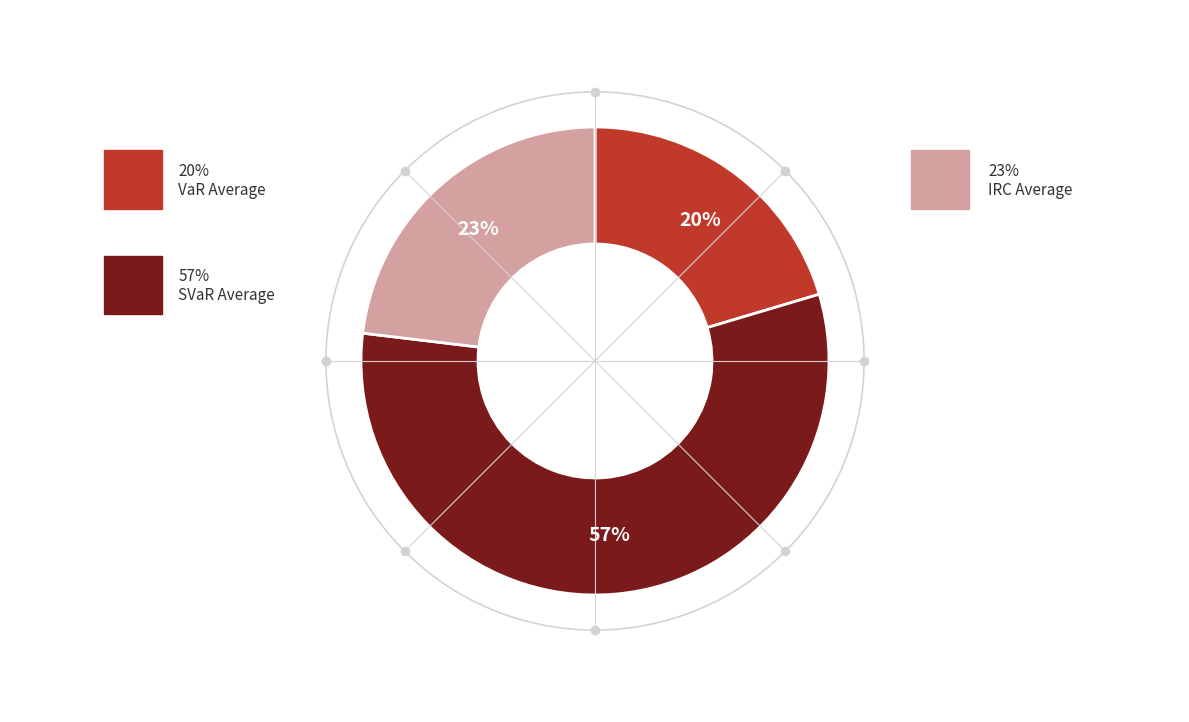

Is there a majority slice in this chart?

Yes